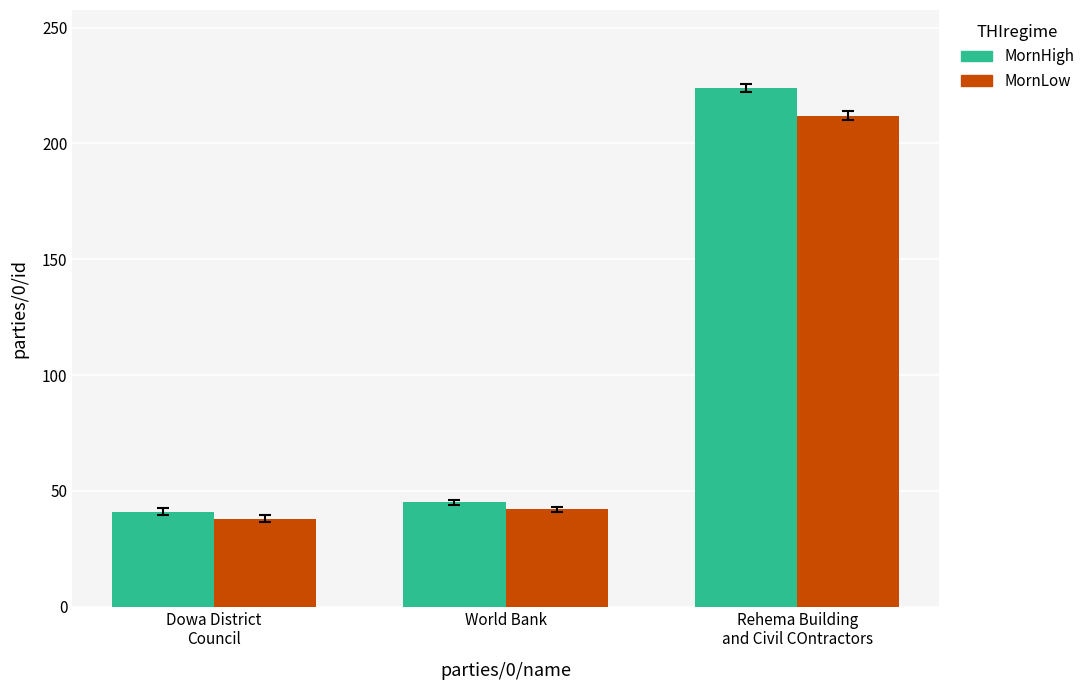

At how many categories does at least one series exceed 170?

1